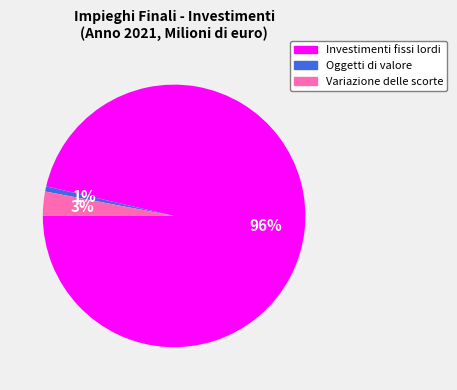

Which has a higher value, Variazione delle scorte or Oggetti di valore?

Variazione delle scorte